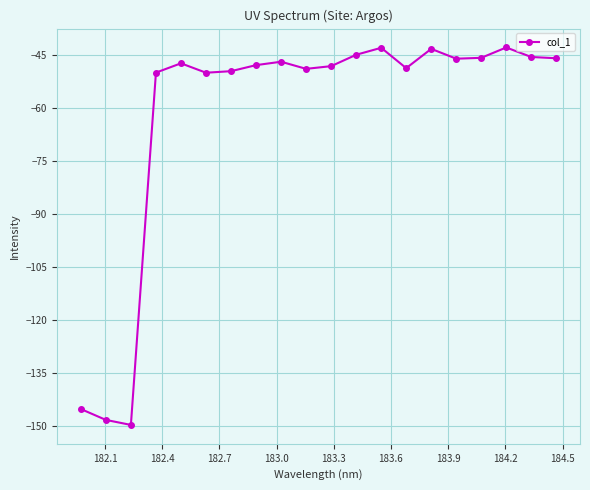

What is the smallest value displayed?

-149.8